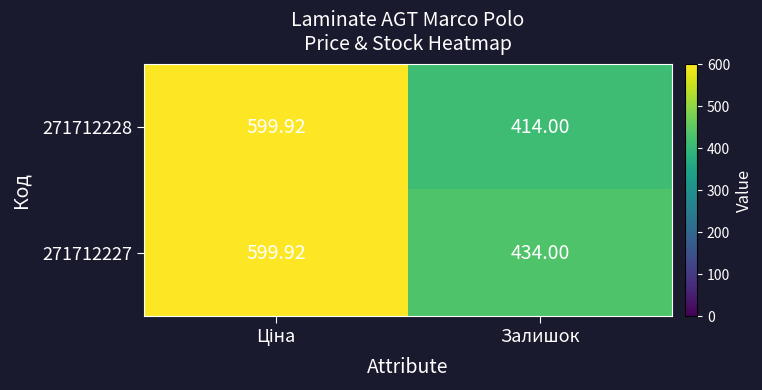

At which label is 271712228 closest to 506?

Залишок